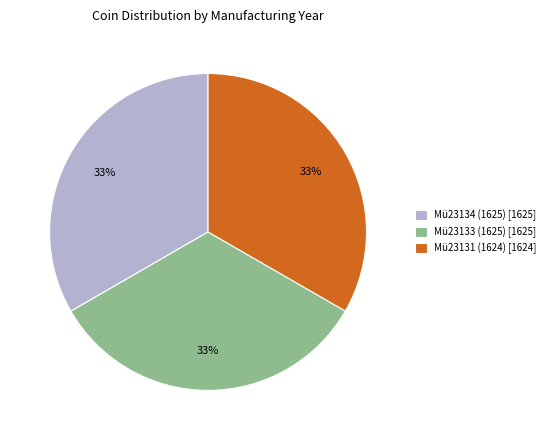

Combined, do Mü23134 (1625) [1625] and Mü23131 (1624) [1624] account for over 50%?

Yes